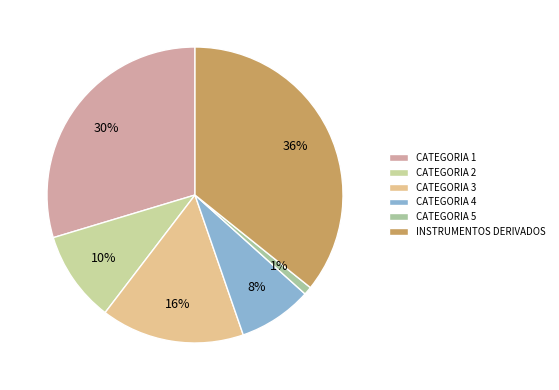

Does any single category account for the majority?

No